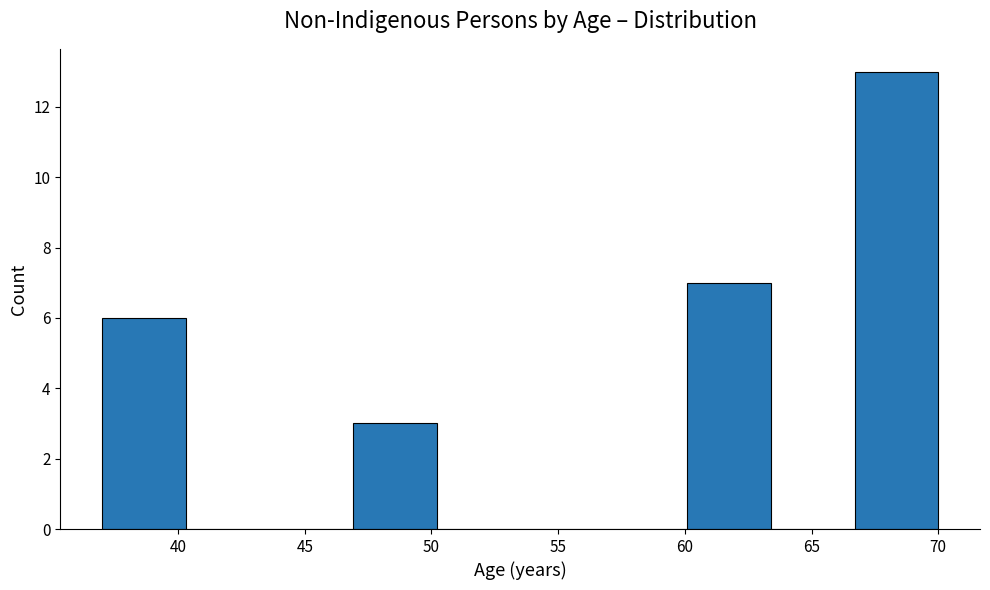

Reading left to right, transcribe this chart: for each bar, give the range it covers on the x-axis and its height. Neither the bar edges nor the heights are printed on the chart, so give them approximately, as read against the axes.

37.0 to 40.3: 6
40.3 to 43.6: 0
43.6 to 46.9: 0
46.9 to 50.2: 3
50.2 to 53.5: 0
53.5 to 56.8: 0
56.8 to 60.1: 0
60.1 to 63.4: 7
63.4 to 66.7: 0
66.7 to 70.0: 13